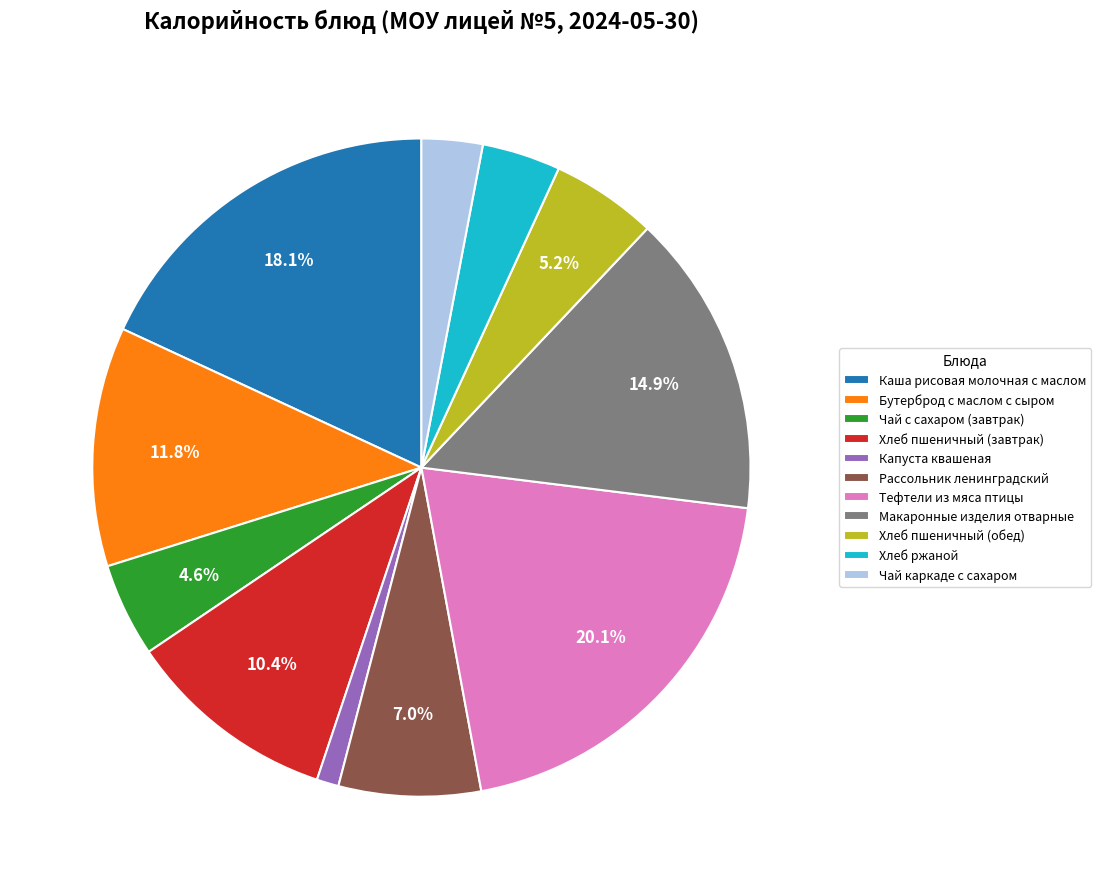

Combined, do Тефтели из мяса птицы and Чай каркаде с сахаром account for over 50%?

No